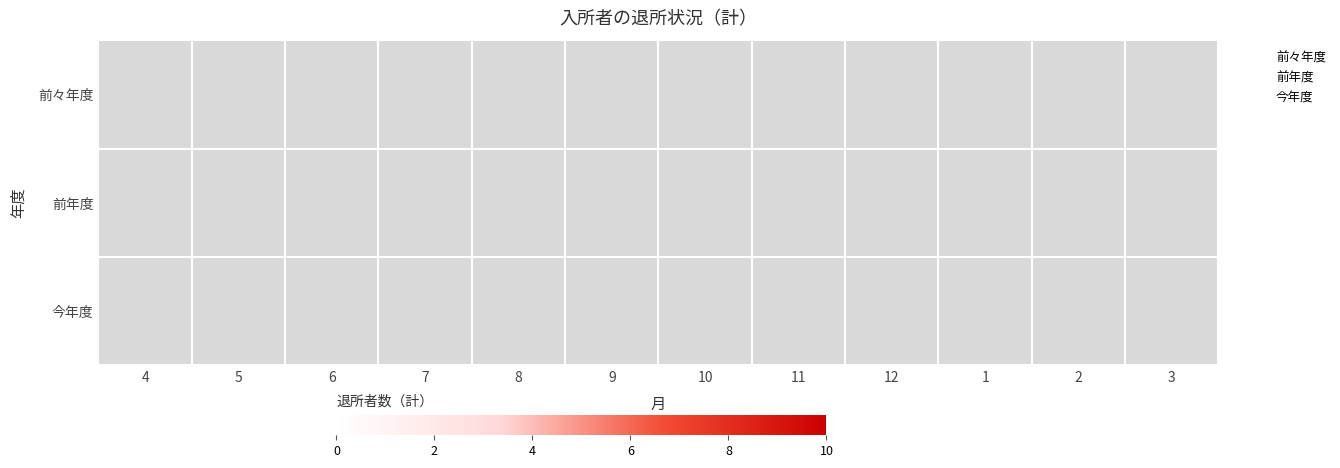

Which series has the widest spread of values?

前々年度